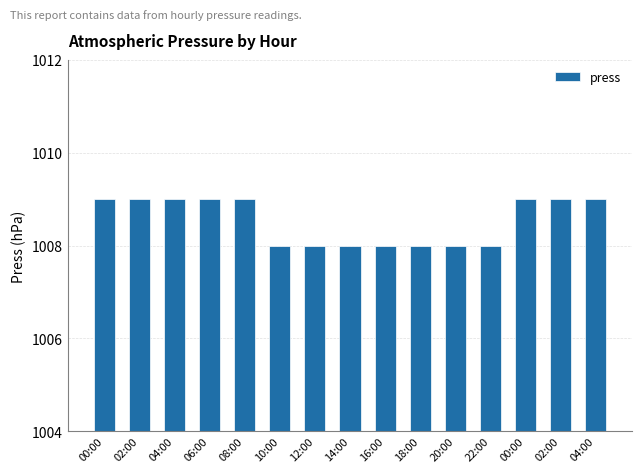

Is it true that the value at 10:00 is 1008?

True